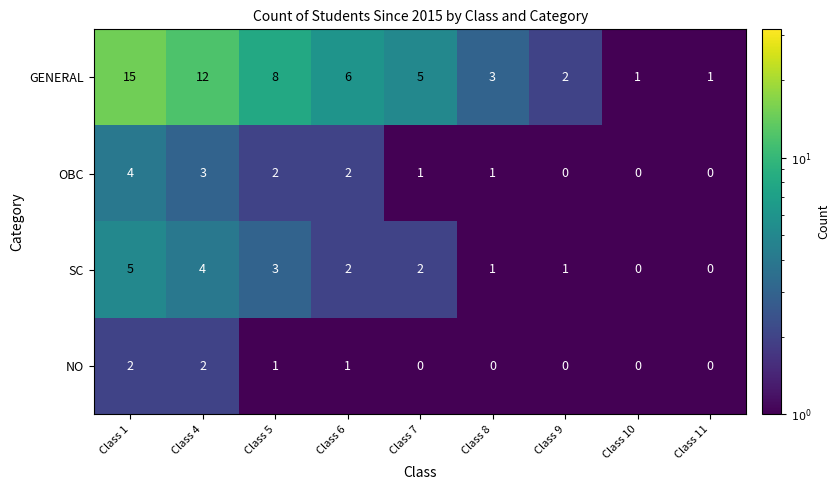

At which category is the sum across all series the highest?

Class 1